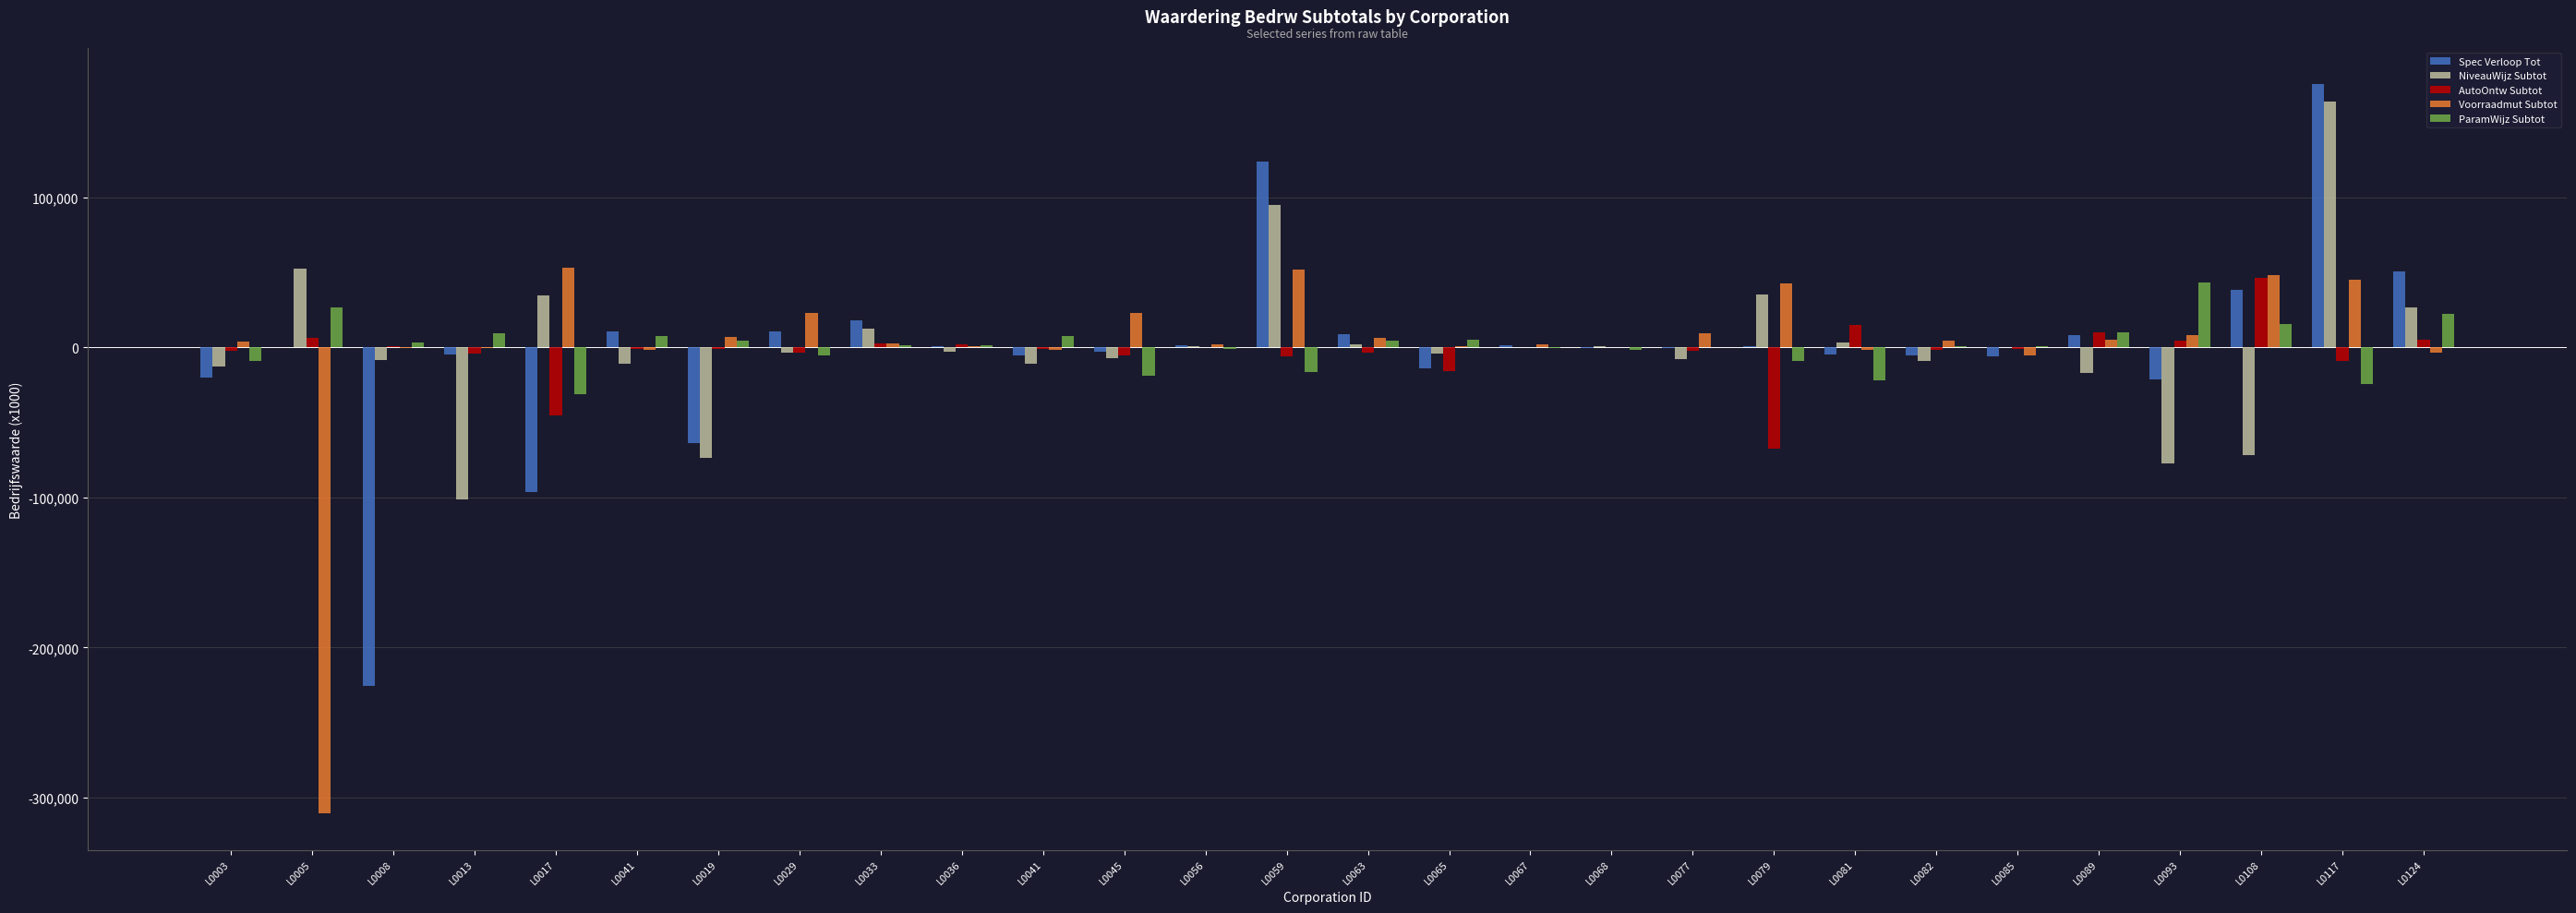

Rank the series at L0005 from lowest to highest value.

Voorraadmut Subtot, Spec Verloop Tot, AutoOntw Subtot, ParamWijz Subtot, NiveauWijz Subtot